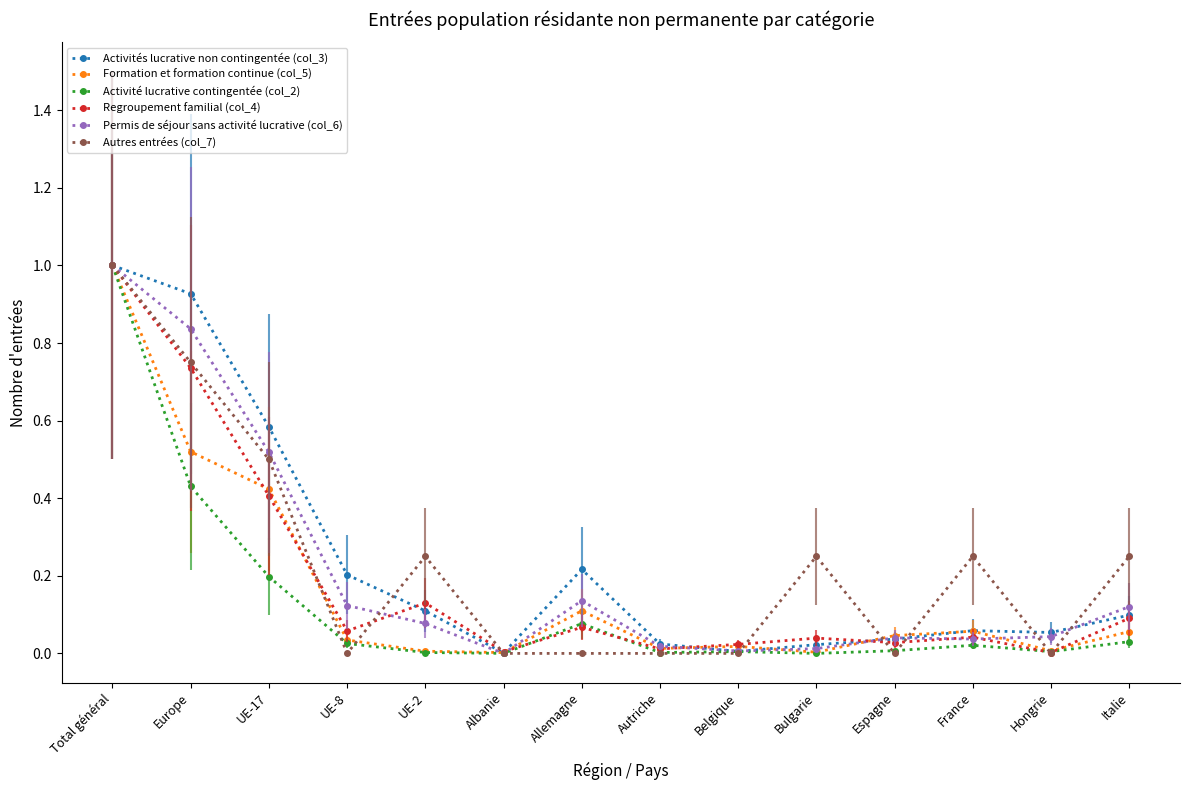

How many interior local peaks does the Permis de séjour sans activité lucrative (col_6) series have?

2